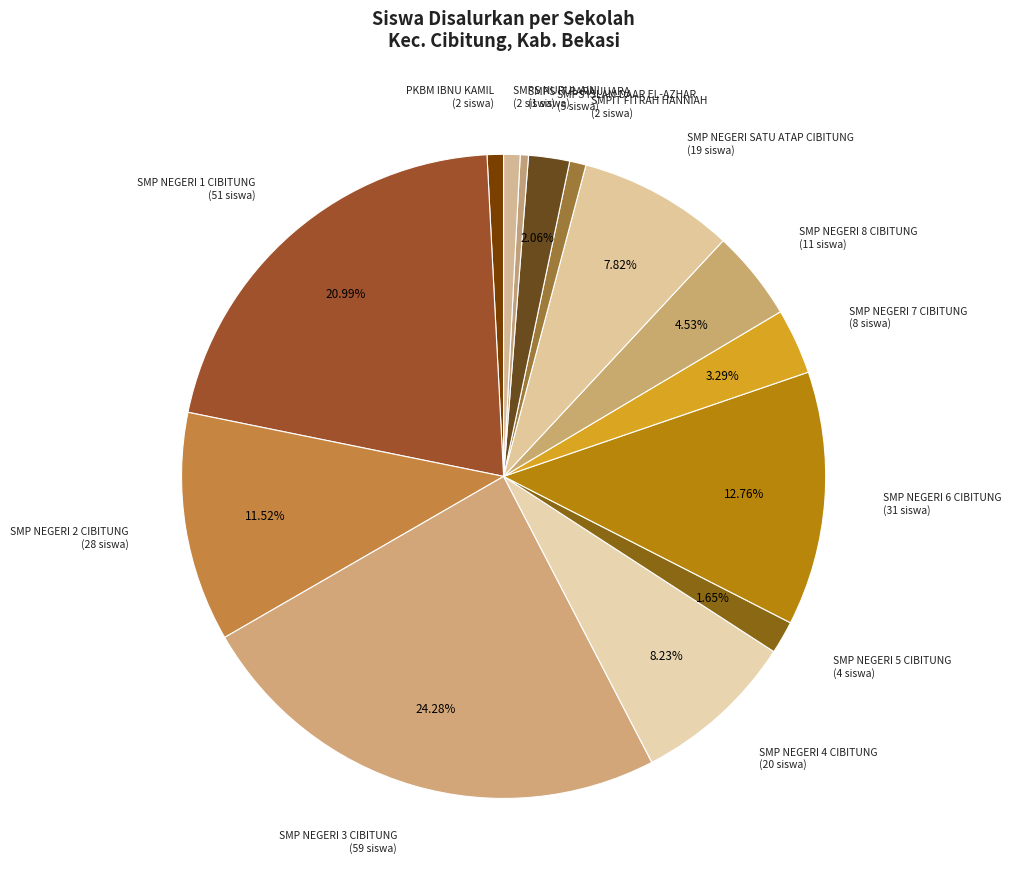

What percentage is the PKBM IBNU KAMIL slice, to the nearest percent?

1%